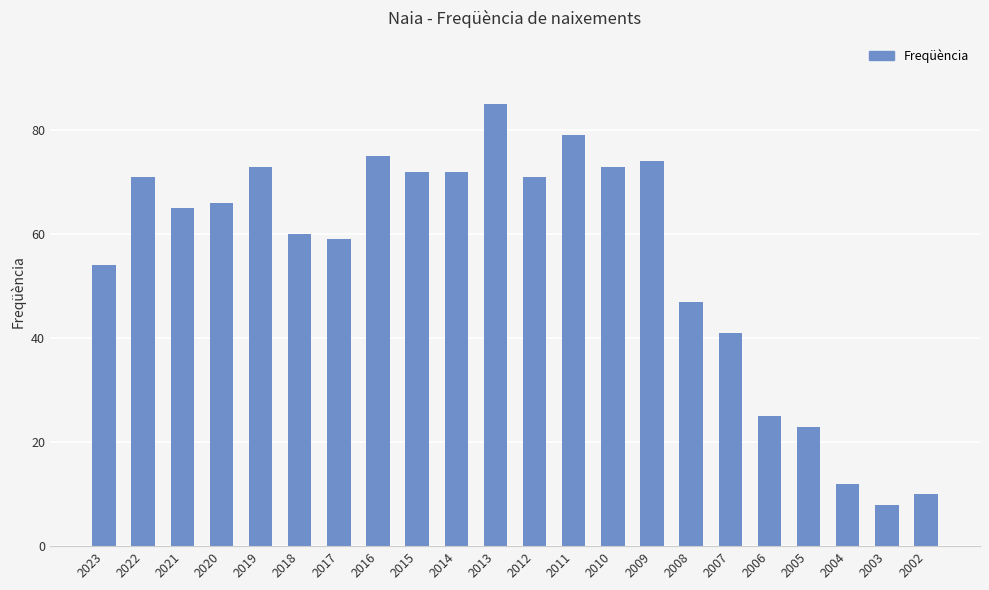

What is the change in value from 2008 to 2002?

-37